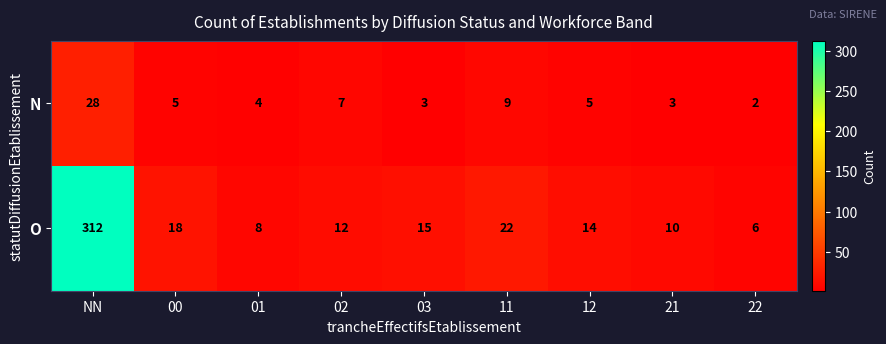

What is the difference between the maximum and second lowest values in the N series?

25